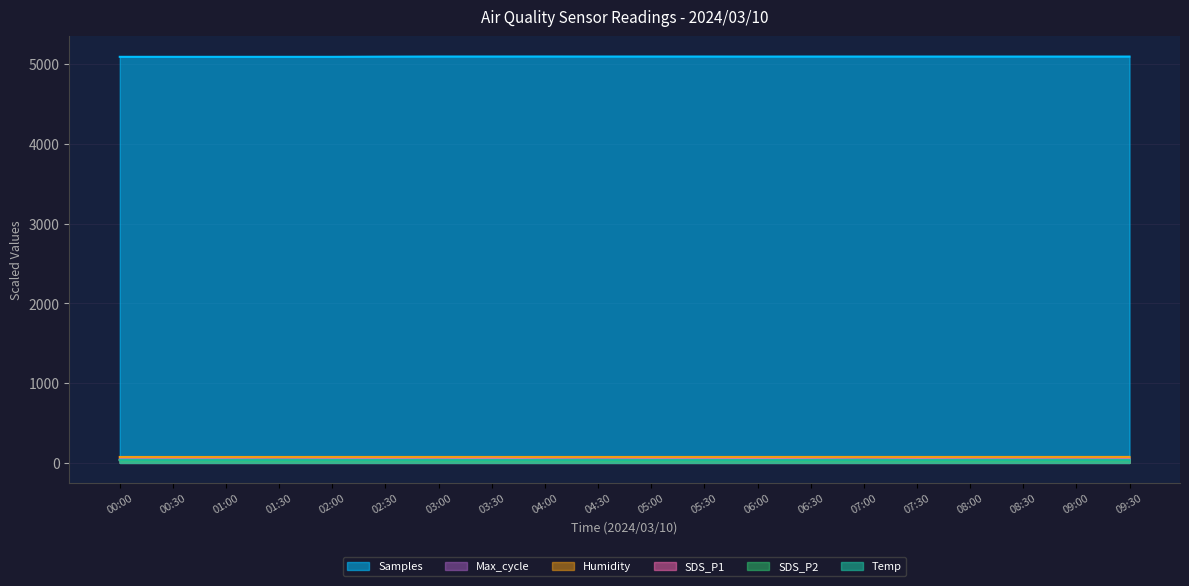

What is the label of the 19th point from the left?

09:00